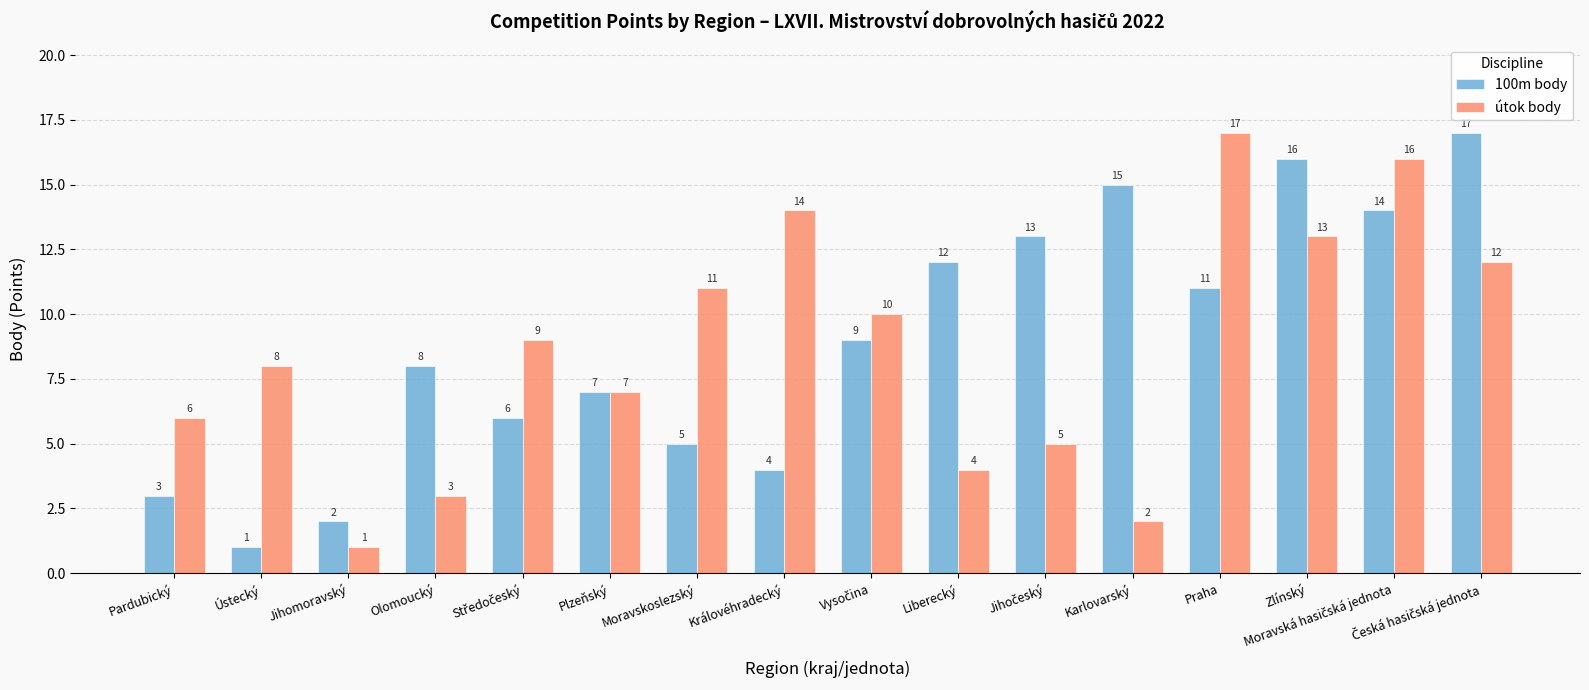

What is the value of the útok body bar at the 10th from the left?

4